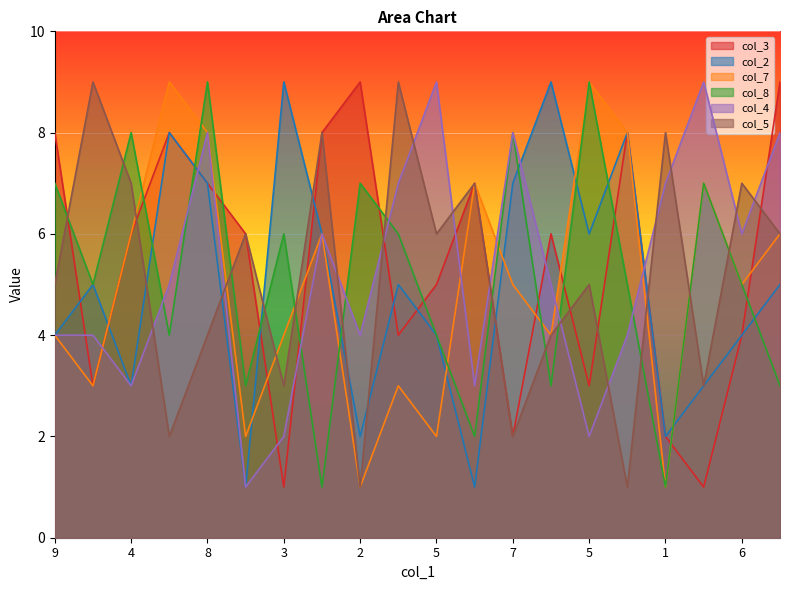

What are all the series names shown in the legend?

col_3, col_2, col_7, col_8, col_4, col_5